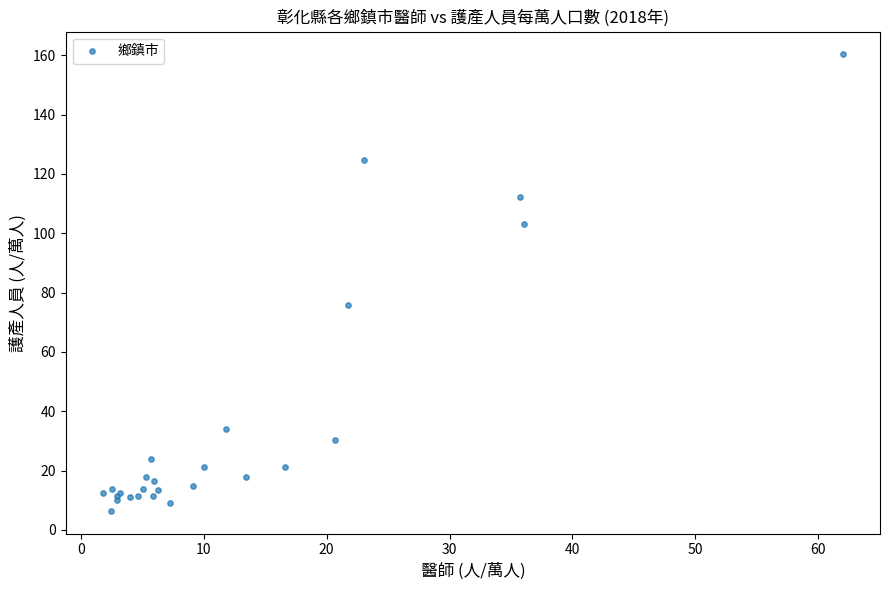

What Y value in the scatter plot is closest to 83?

75.8